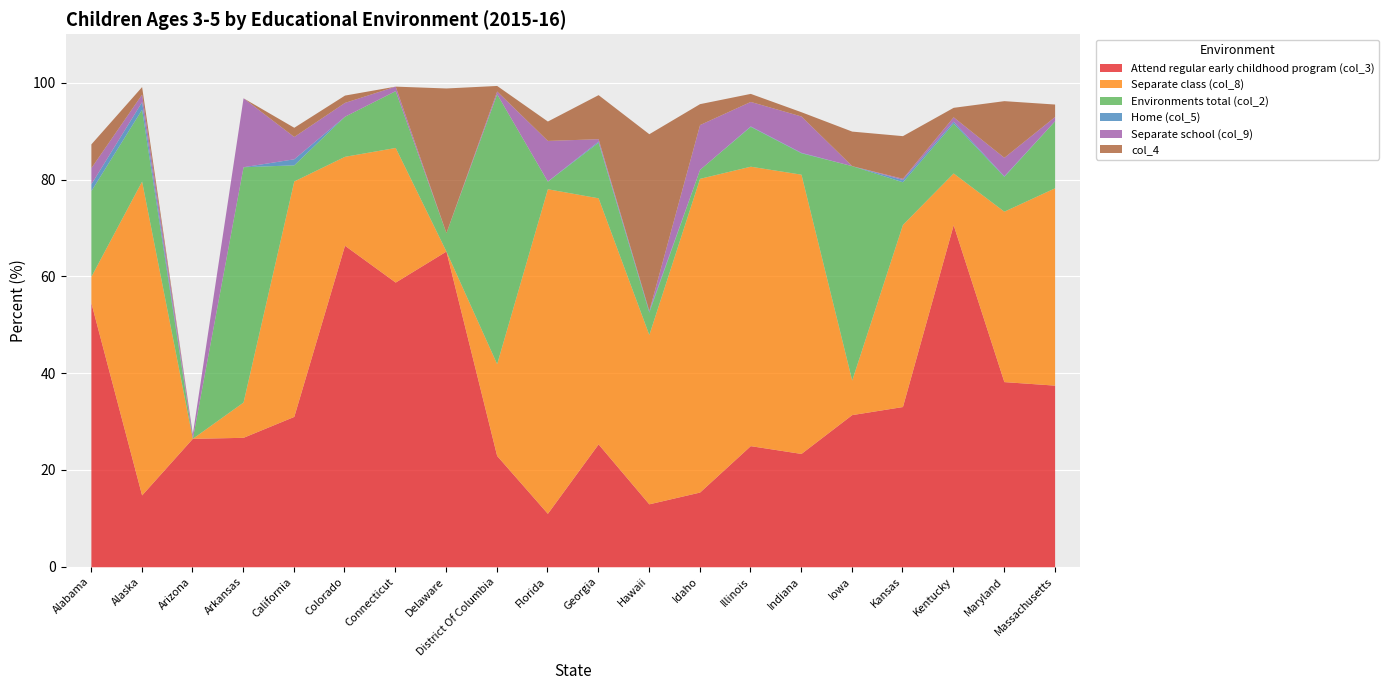

What is the maximum value shown in the chart?

70.7